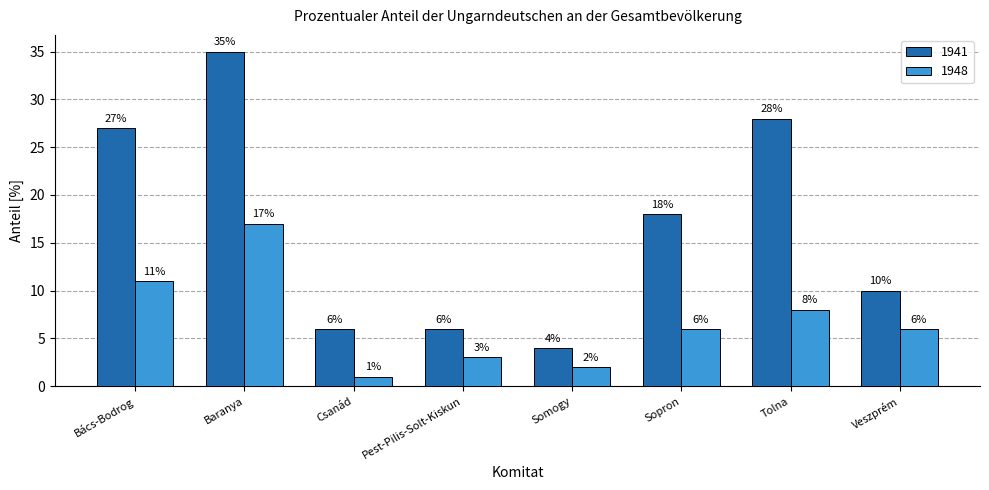

Which series changed the most between Pest-Pilis-Solt-Kiskun and Somogy?

1941